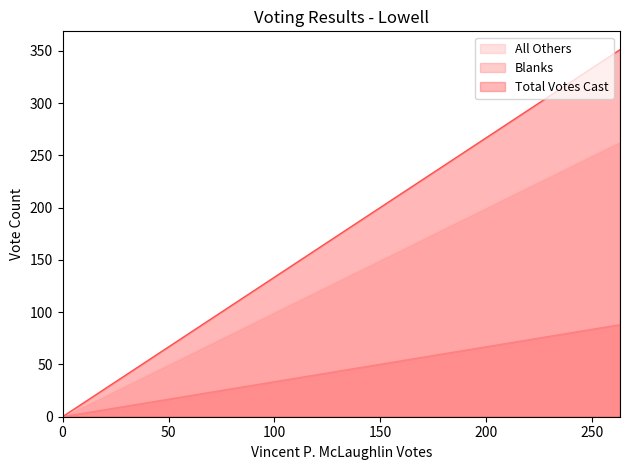

At which category is the sum across all series the highest?

263